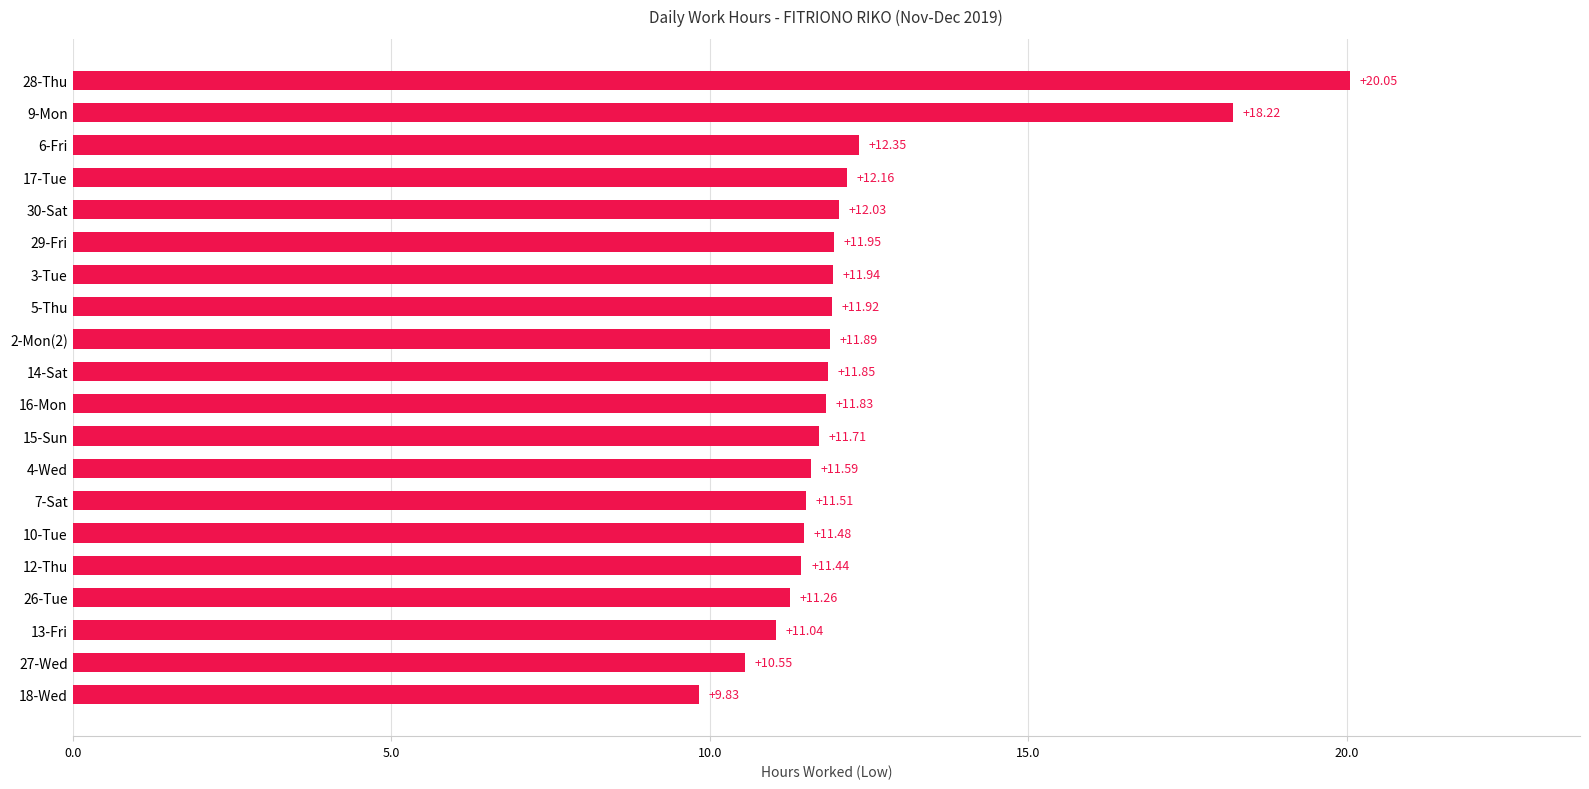

List the labels in order of value, smallest first.

18-Wed, 27-Wed, 13-Fri, 26-Tue, 12-Thu, 10-Tue, 7-Sat, 4-Wed, 15-Sun, 16-Mon, 14-Sat, 2-Mon(2), 5-Thu, 3-Tue, 29-Fri, 30-Sat, 17-Tue, 6-Fri, 9-Mon, 28-Thu